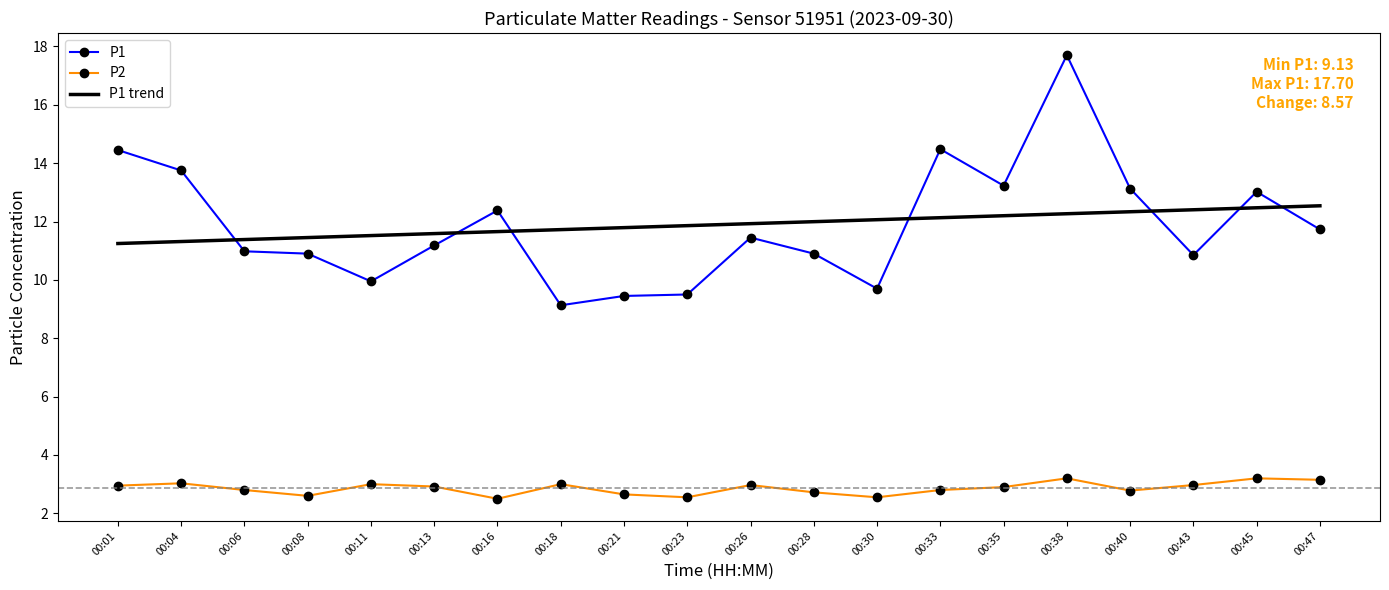

True or false: P2 has more than 1 points higher than both neighbors.

True